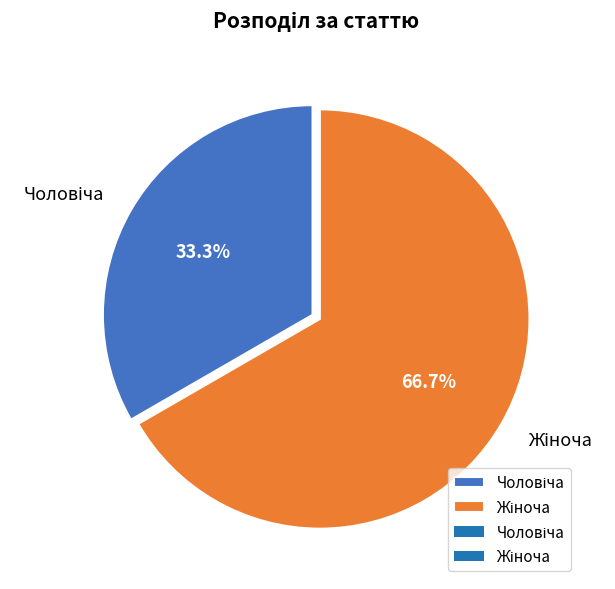

Does any single category account for the majority?

Yes